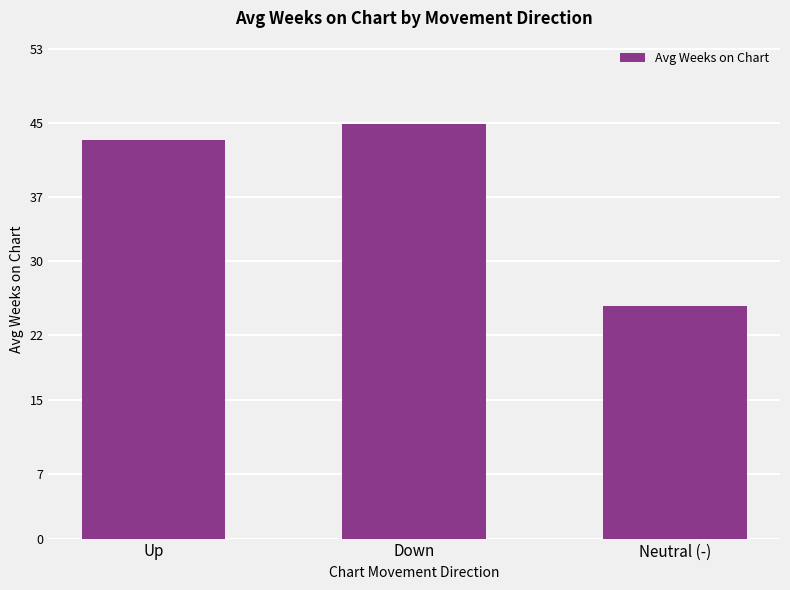

True or false: the data shows 25.2 at Neutral (-).

True